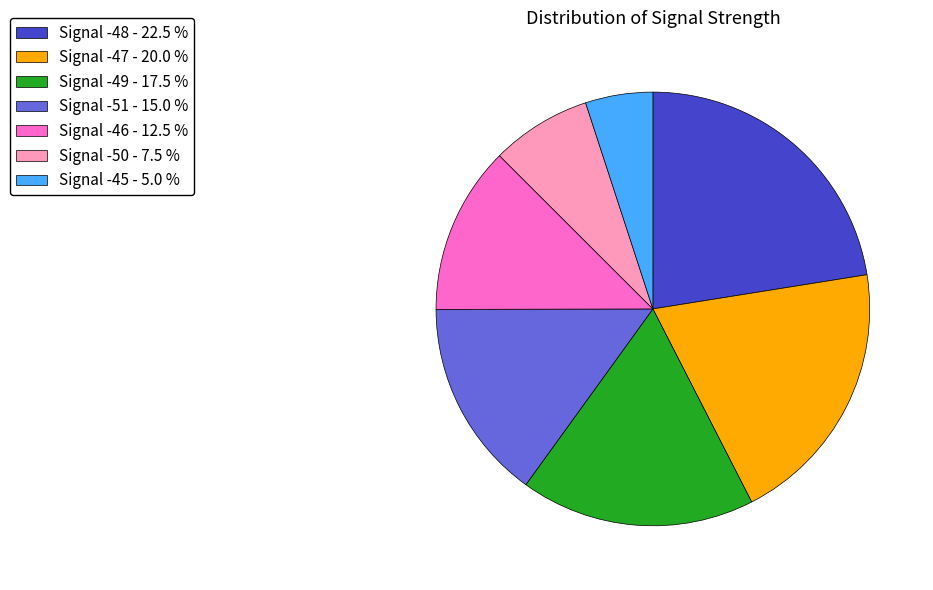

Does any single category account for the majority?

No